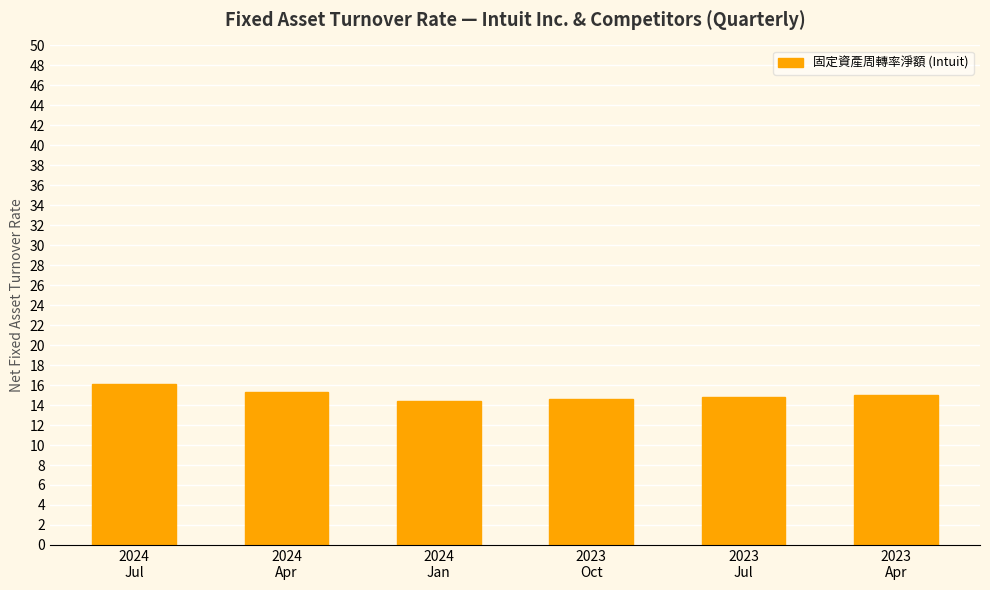

What is the average value?

15.0